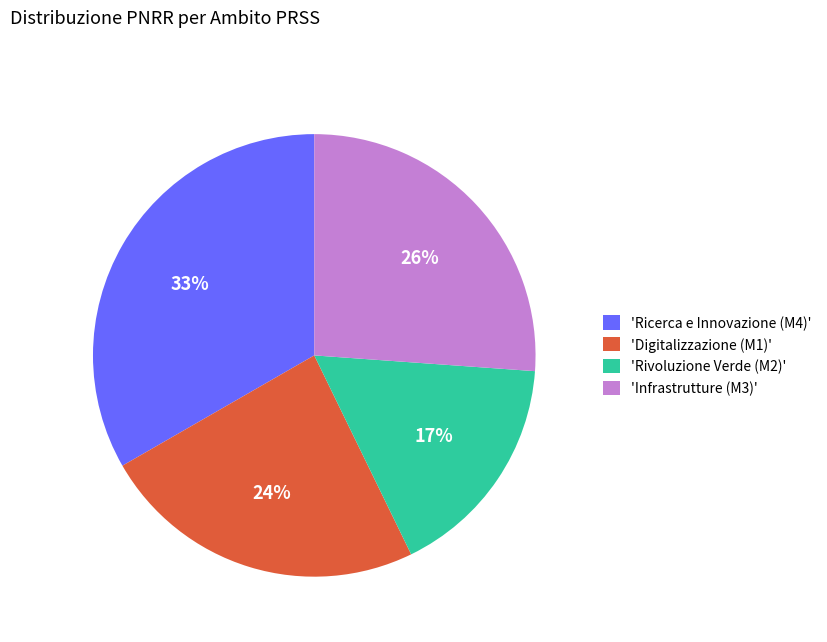

What percentage is the 'Rivoluzione Verde (M2)' slice, to the nearest percent?

17%